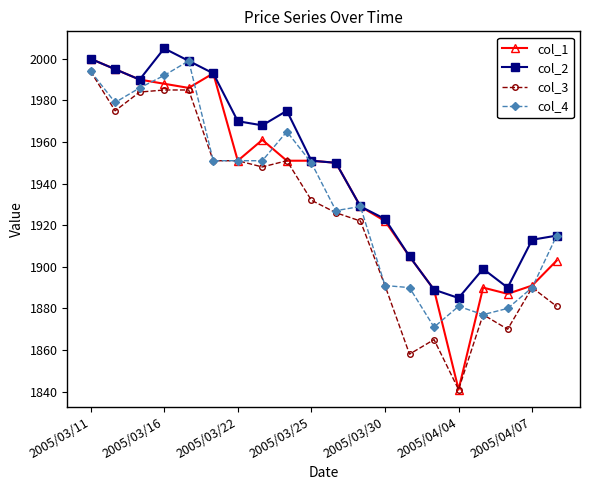

True or false: col_1 and col_4 intersect in this chart.

True